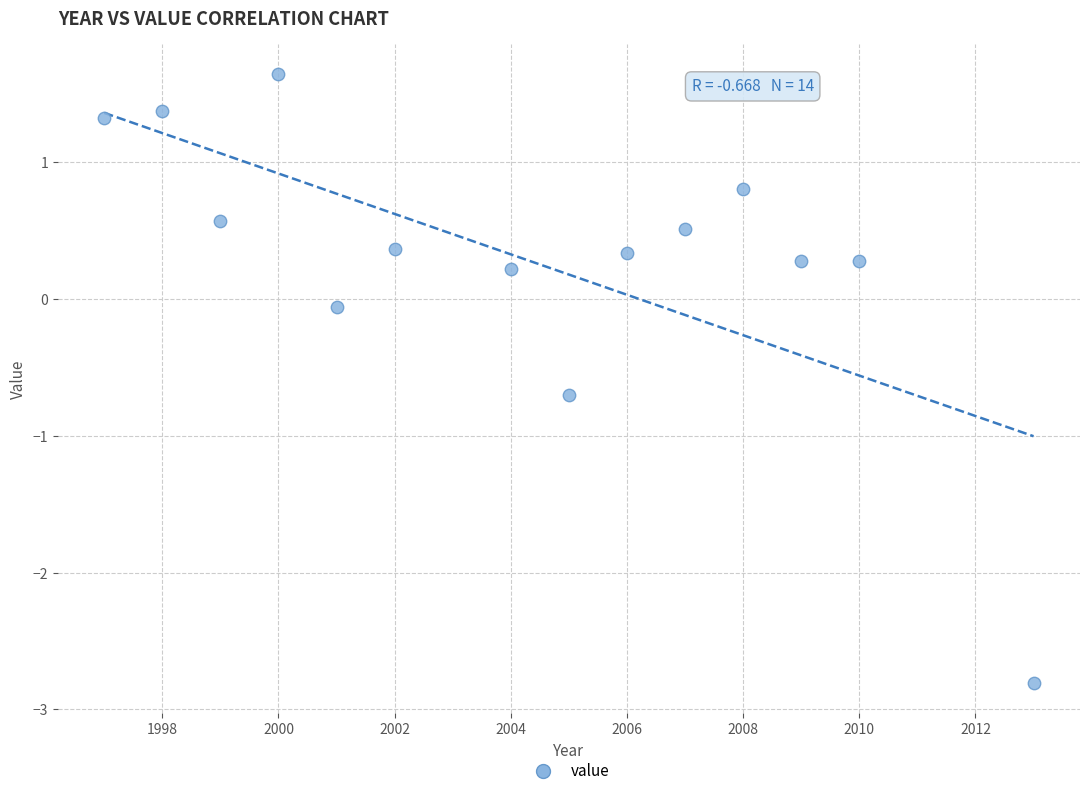

What is the range of X values (max minus min)?

16.0